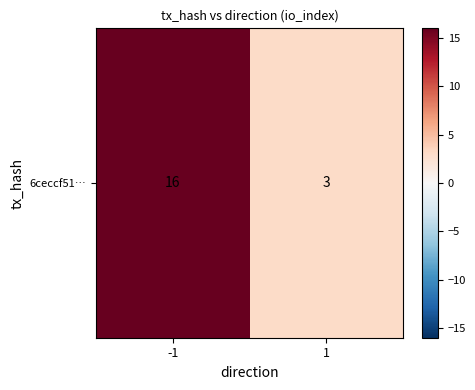

Reading left to right, transcribe all the data shown in this chart.

-1=16	1=3